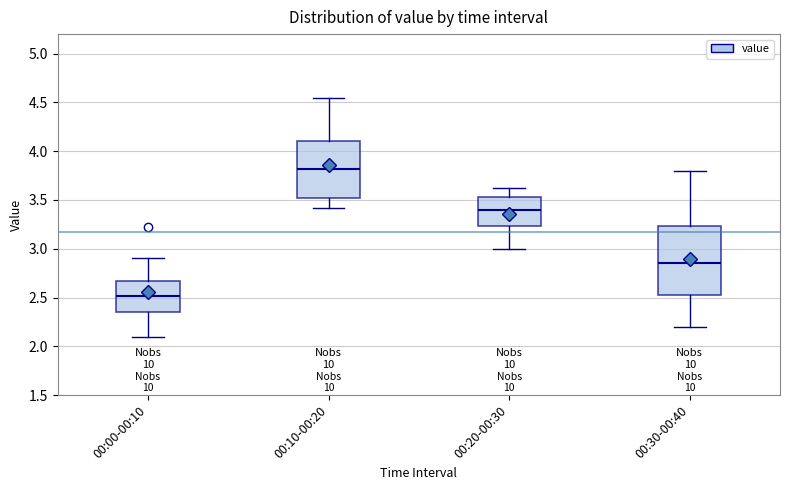

Where does the upper whisker of the box for 00:00-00:10 end on the y-axis? The values are not printed on the chart, so give them approximately, as read against the axis.

2.90